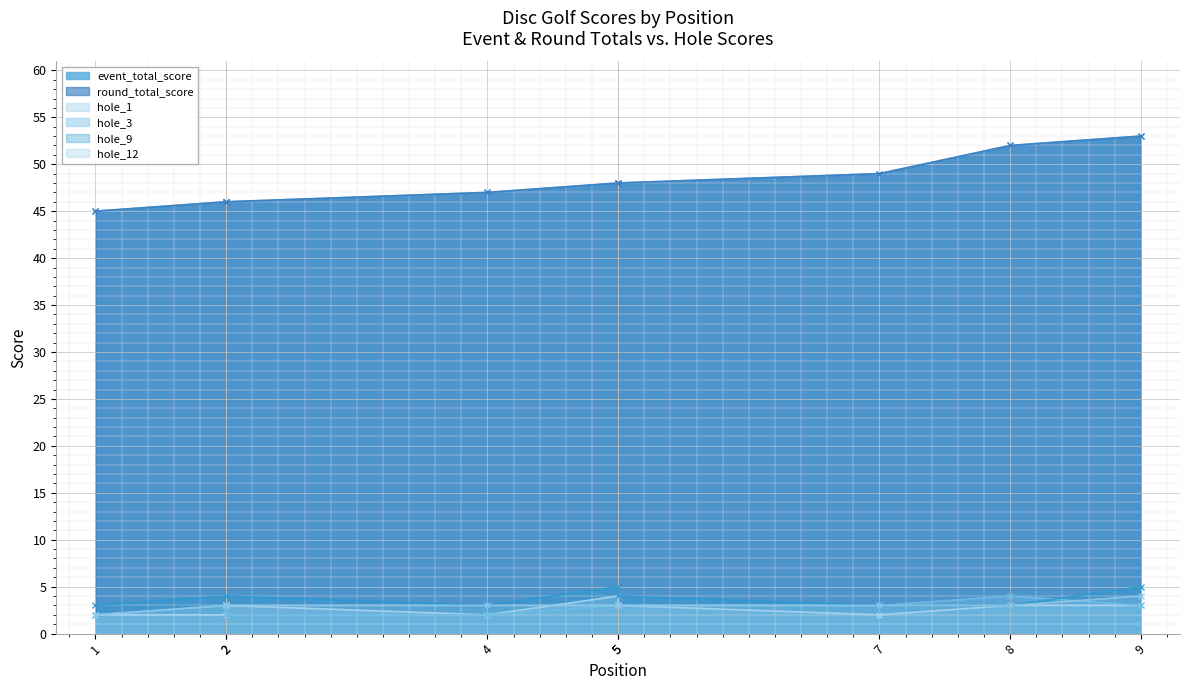

True or false: hole_9 has more than 1 points higher than both neighbors.

False